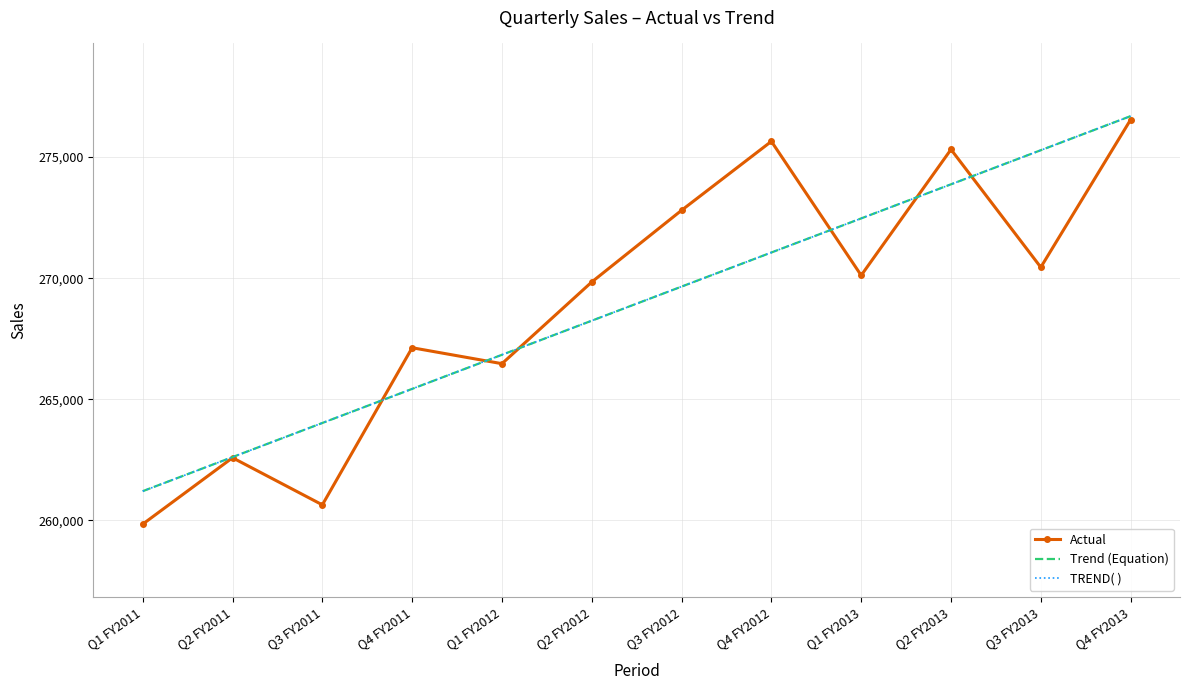

The Actual series shows 480705.2 at Q3 FY2013. True or false?

False